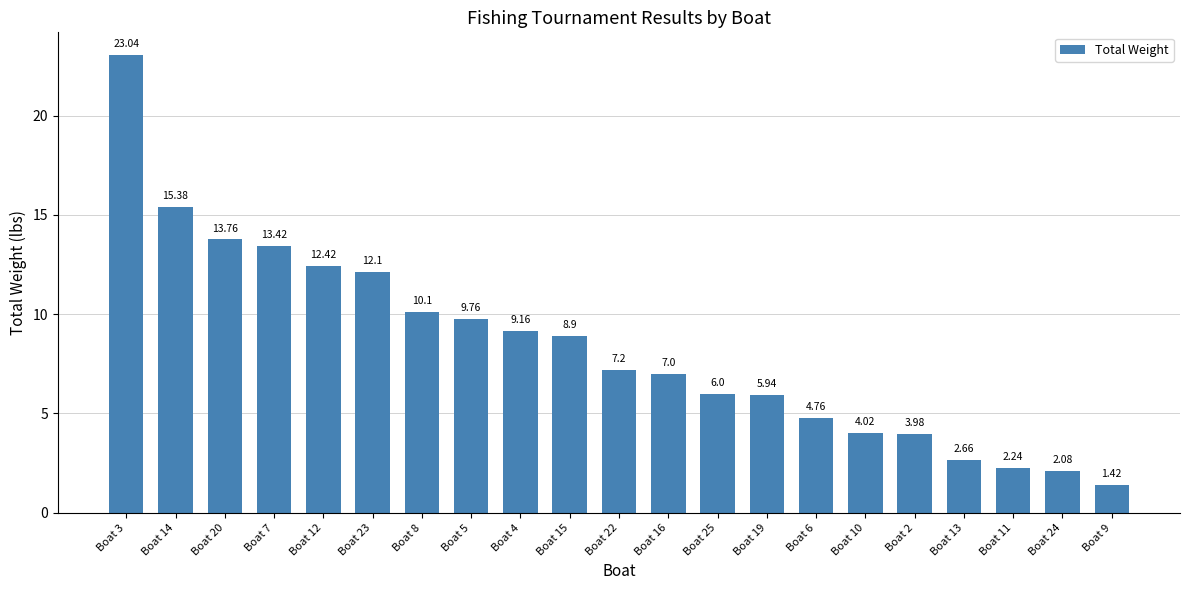

How many data points are less than 7?

9